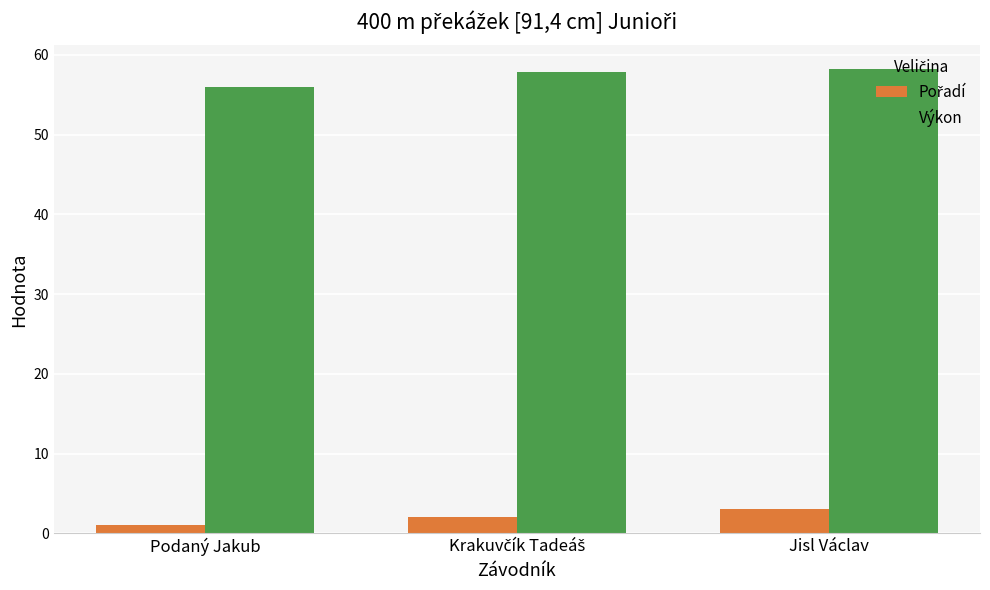

What value does the Výkon series have at Jisl Václav?

58.3